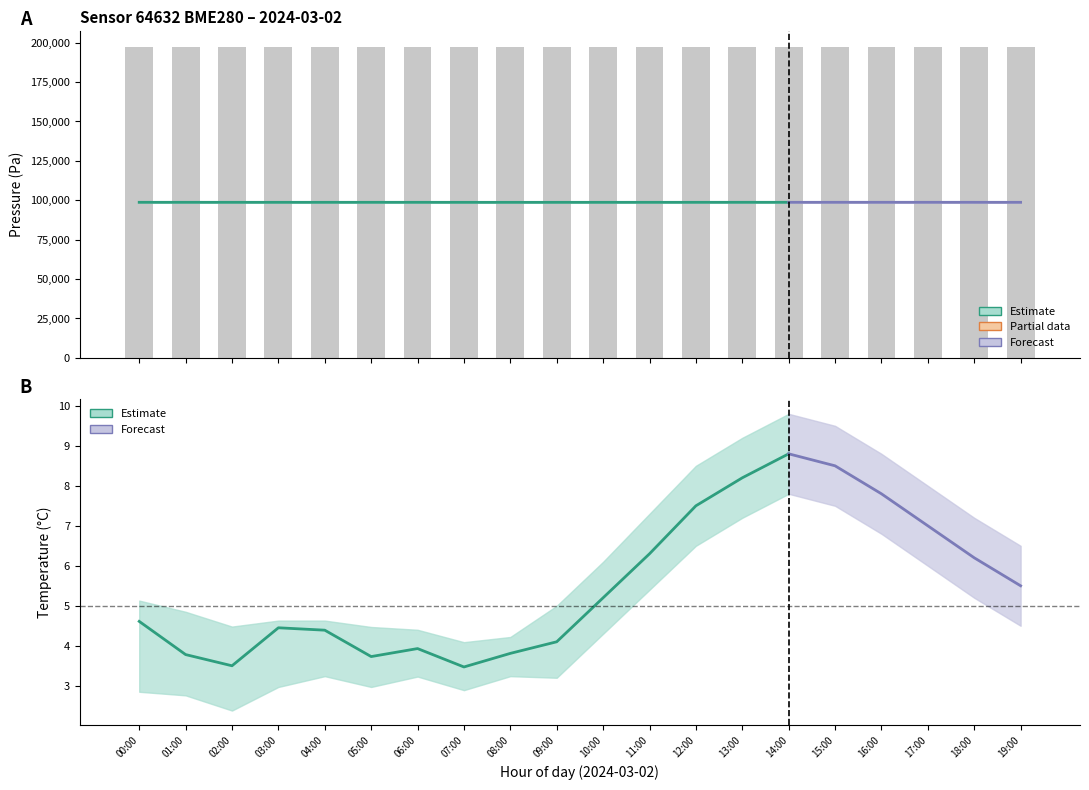

At which label is temperature_mean closest to 6?

18:00